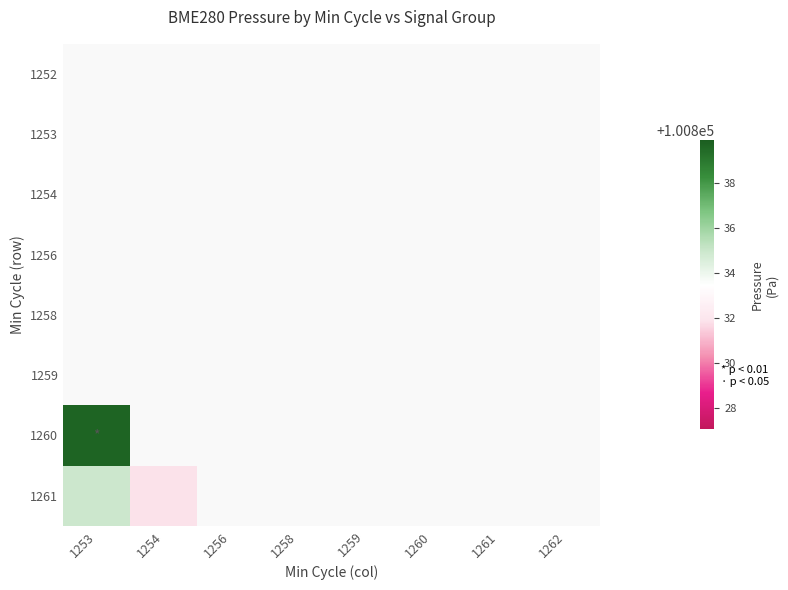

Is the value of 1260 at 1261 greater than the value of 1261 at 1258?

No